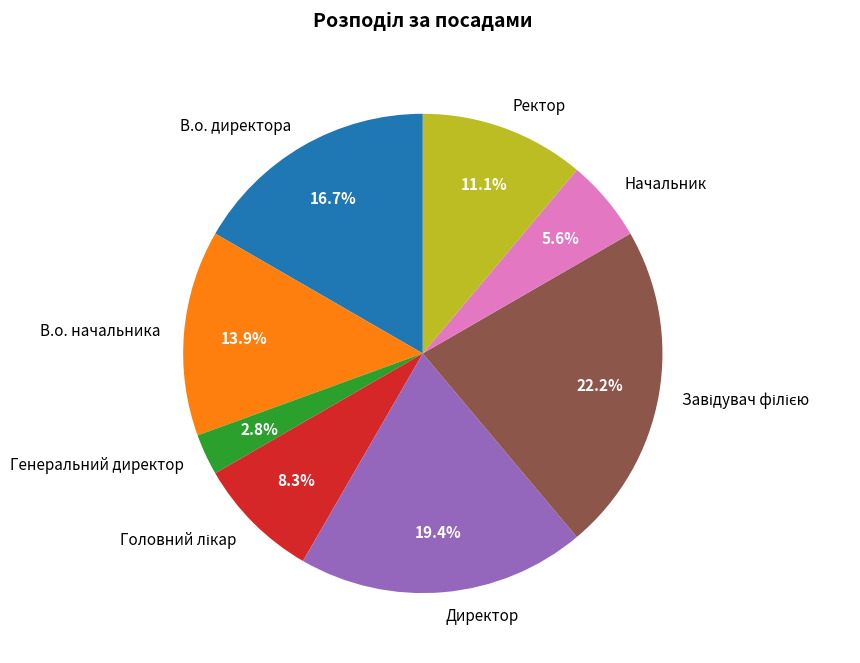

What is the smallest slice in the pie chart?

Генеральний директор